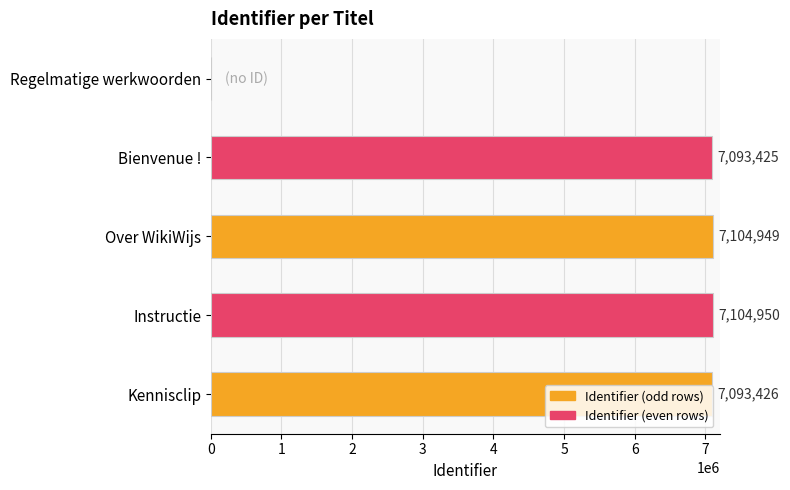

What is the change in value from Instructie to Kennisclip?

-11524